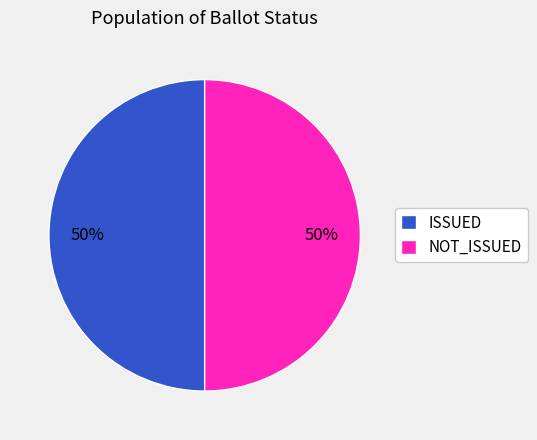

The NOT_ISSUED slice represents 50% of the pie. True or false?

True